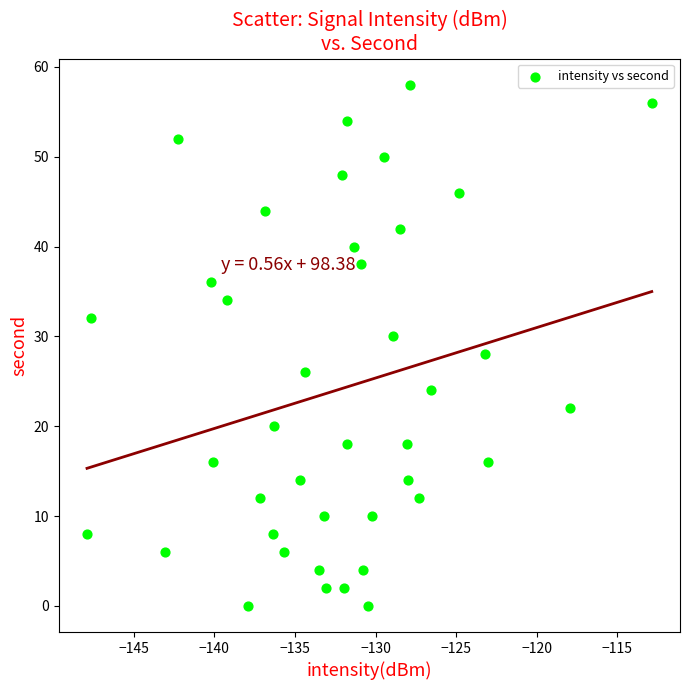

What is the range of Y values (max minus min)?

58